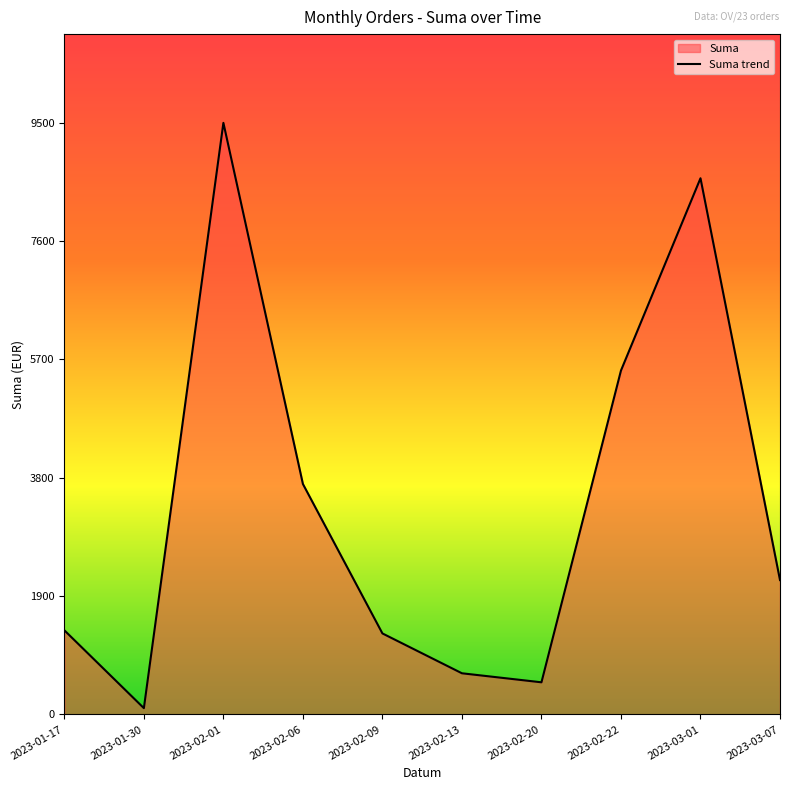

The value at 2023-02-22 is 7918. True or false?

False